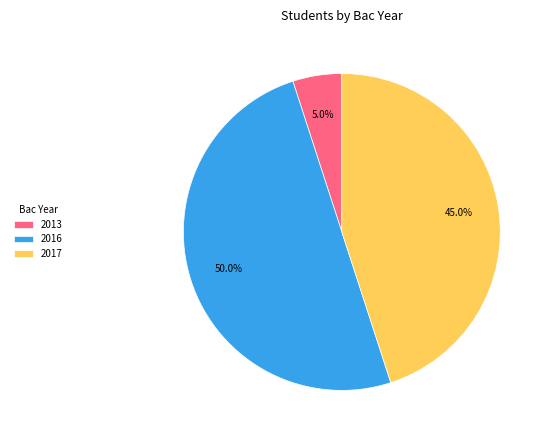

To the nearest percent, what is the difference between the largest and smallest slice percentages?

45%